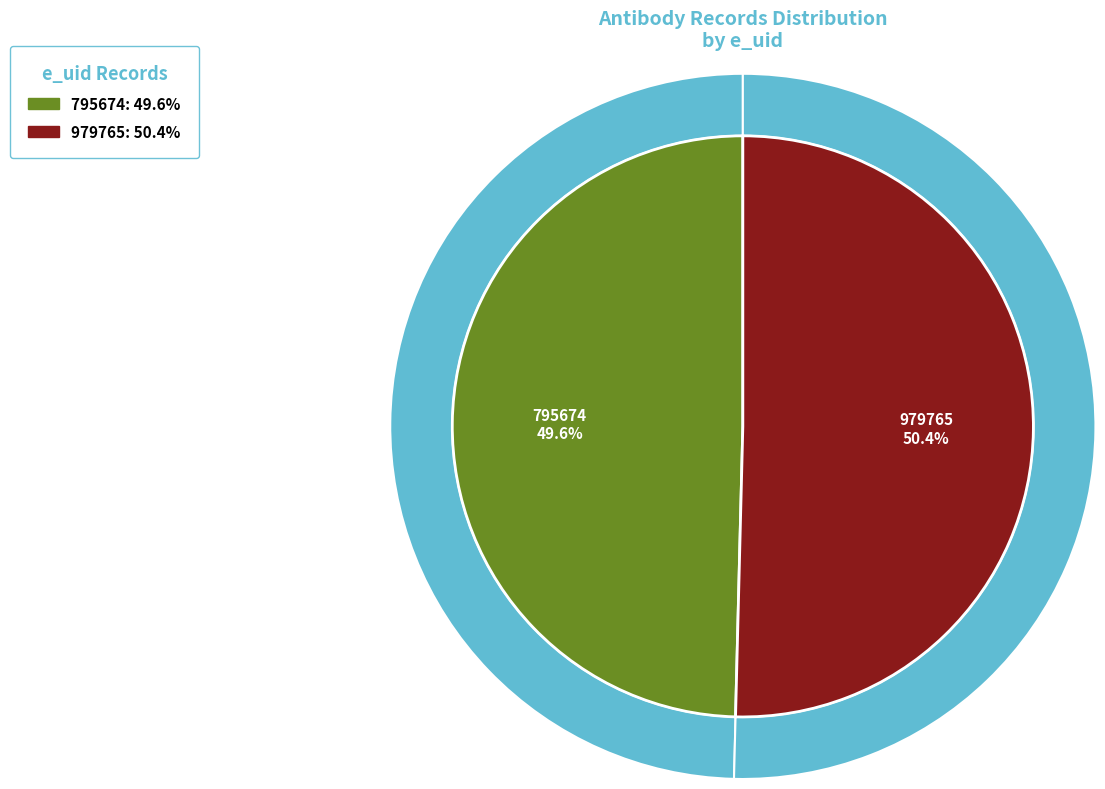

What percentage is the 979765 slice, to the nearest percent?

50%